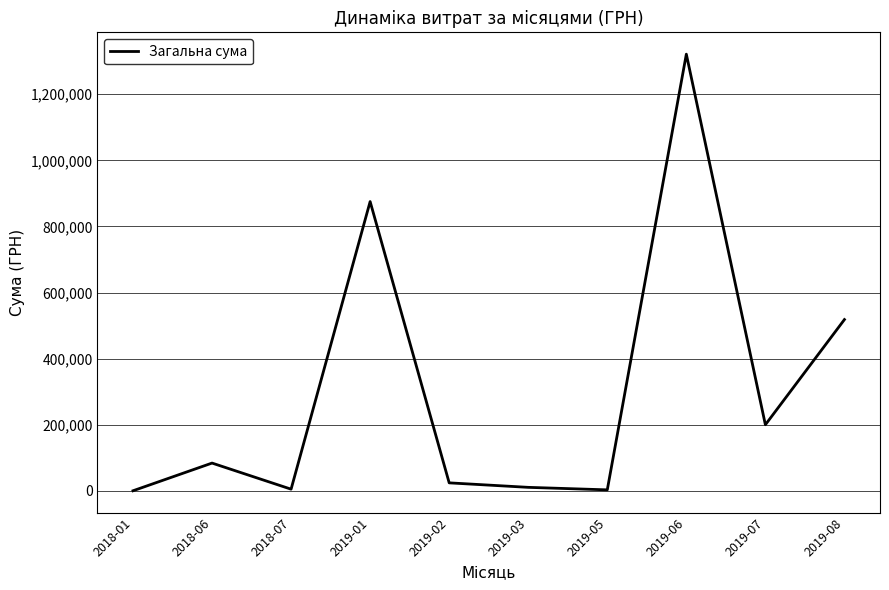

What is the maximum value shown in the chart?

1321310.0